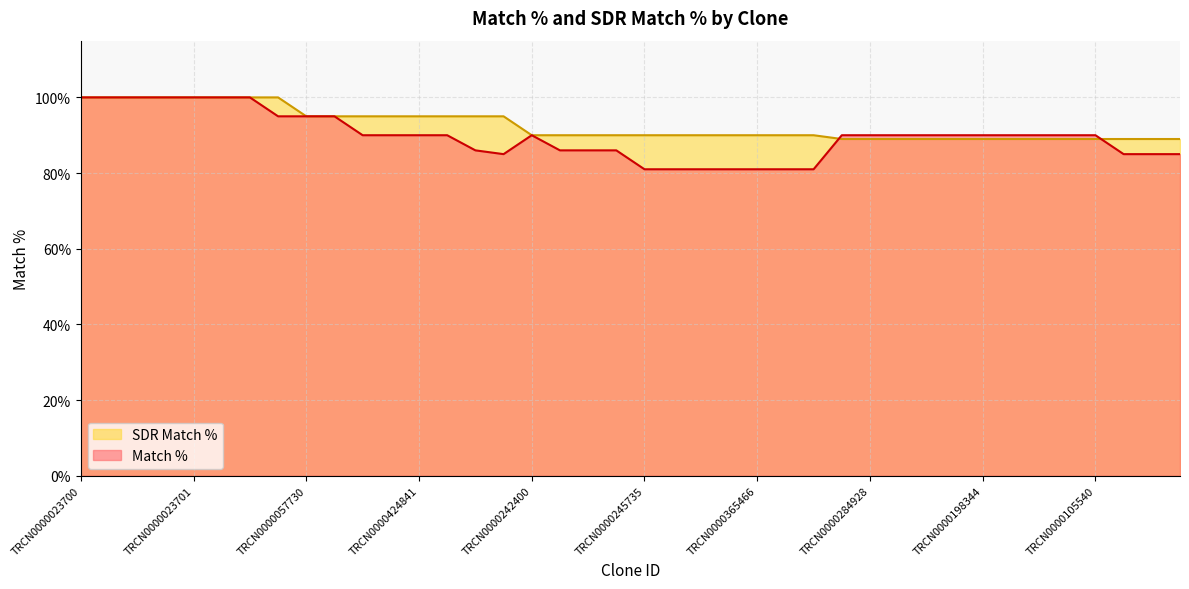

True or false: Match % has more than 0 interior local peaks.

True